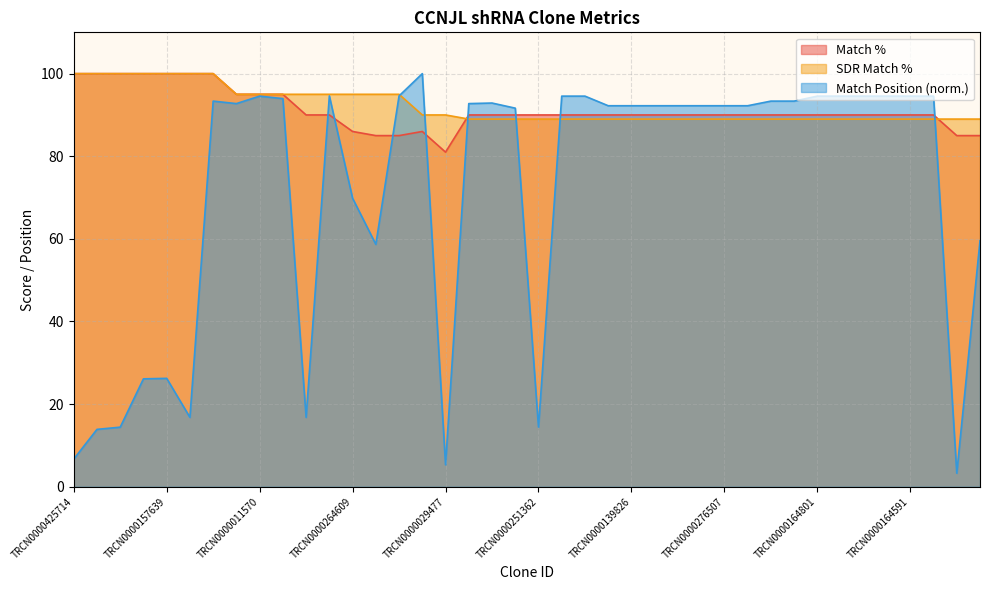

How many times do Match % and SDR Match % cross each other?

2